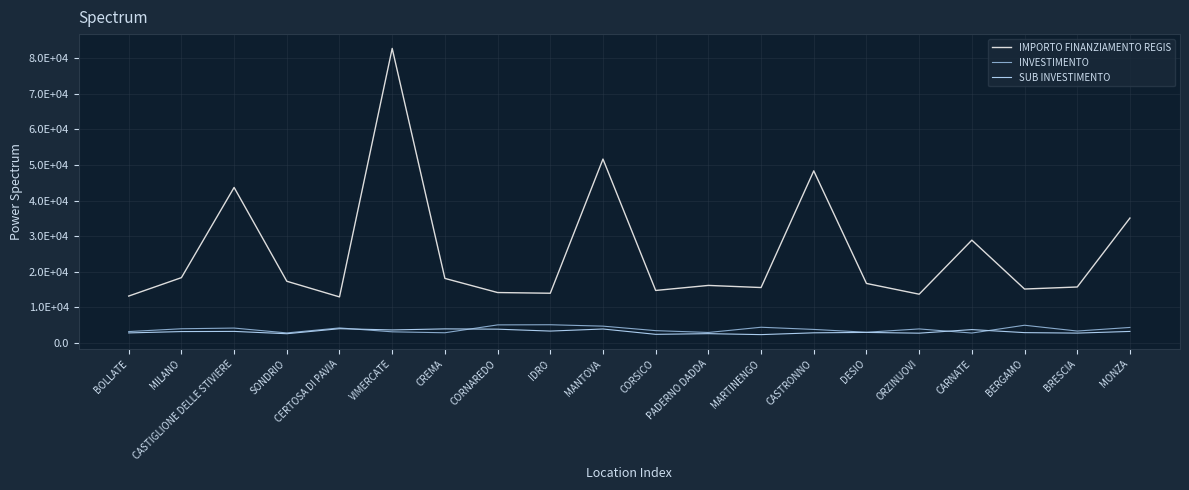

Is it true that INVESTIMENTO equals 4356.3 at MONZA?

True